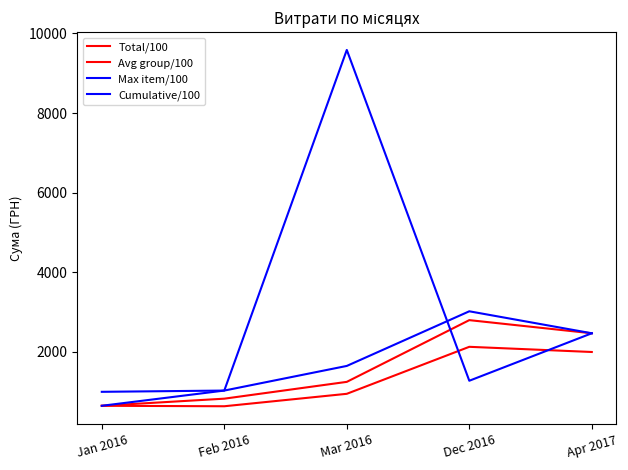

Where is the first local maximum for Total/100?

Dec 2016